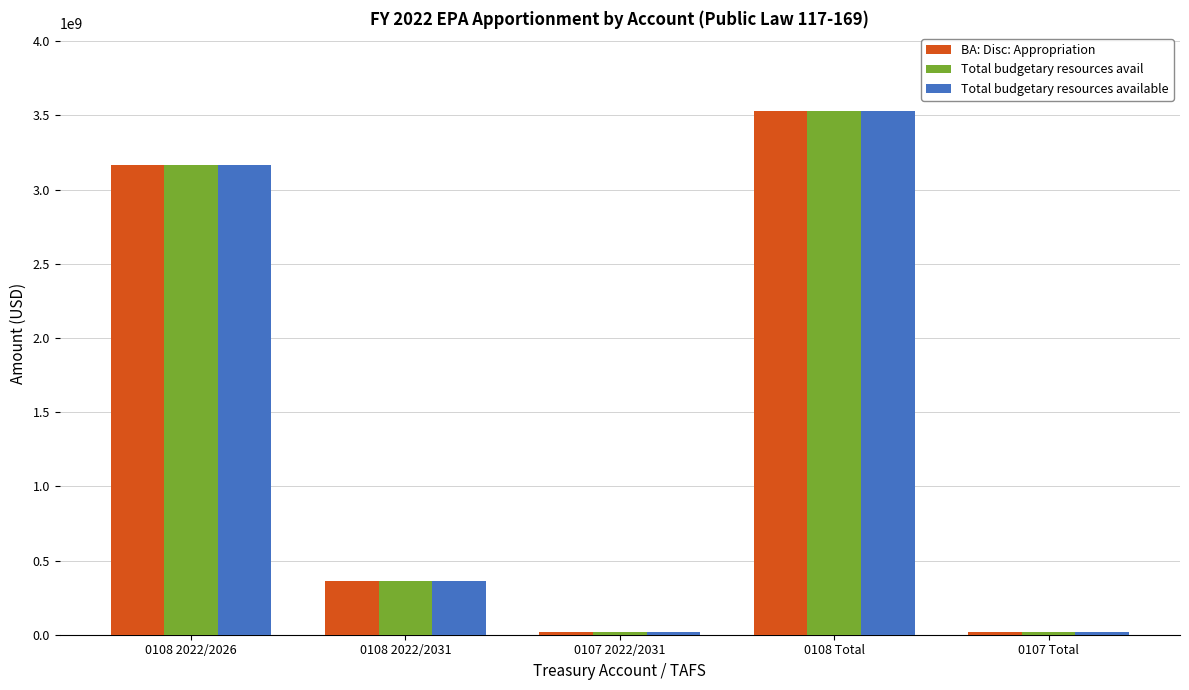

The value of Total budgetary resources avail at 0108 2022/2026 is 3163500000. True or false?

True